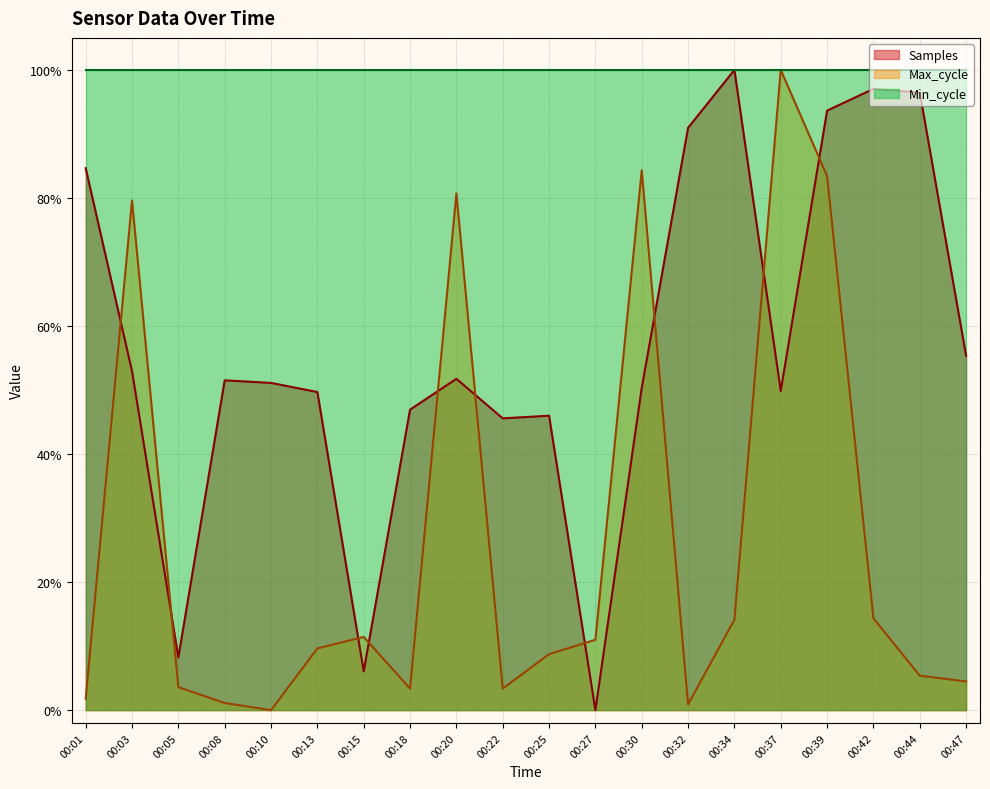

What are all the series names shown in the legend?

Samples, Max_cycle, Min_cycle